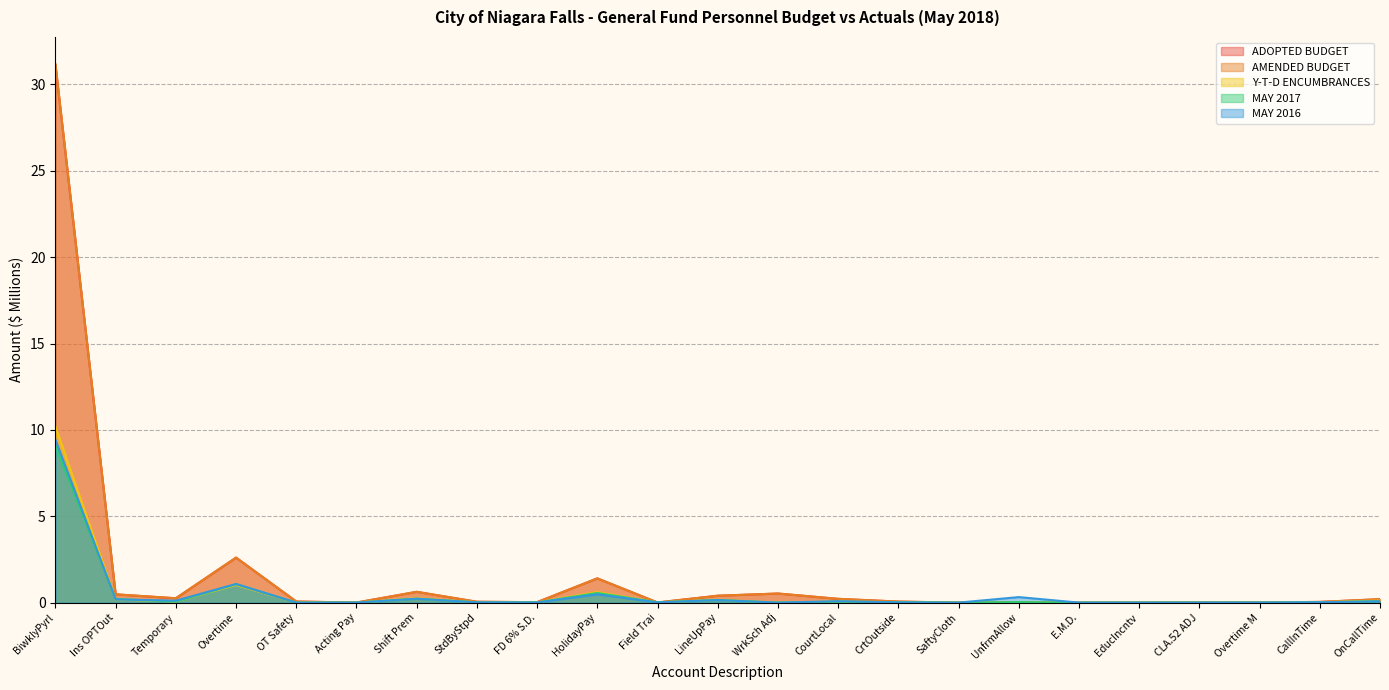

How many times do MAY 2017 and Y-T-D ENCUMBRANCES cross each other?

14